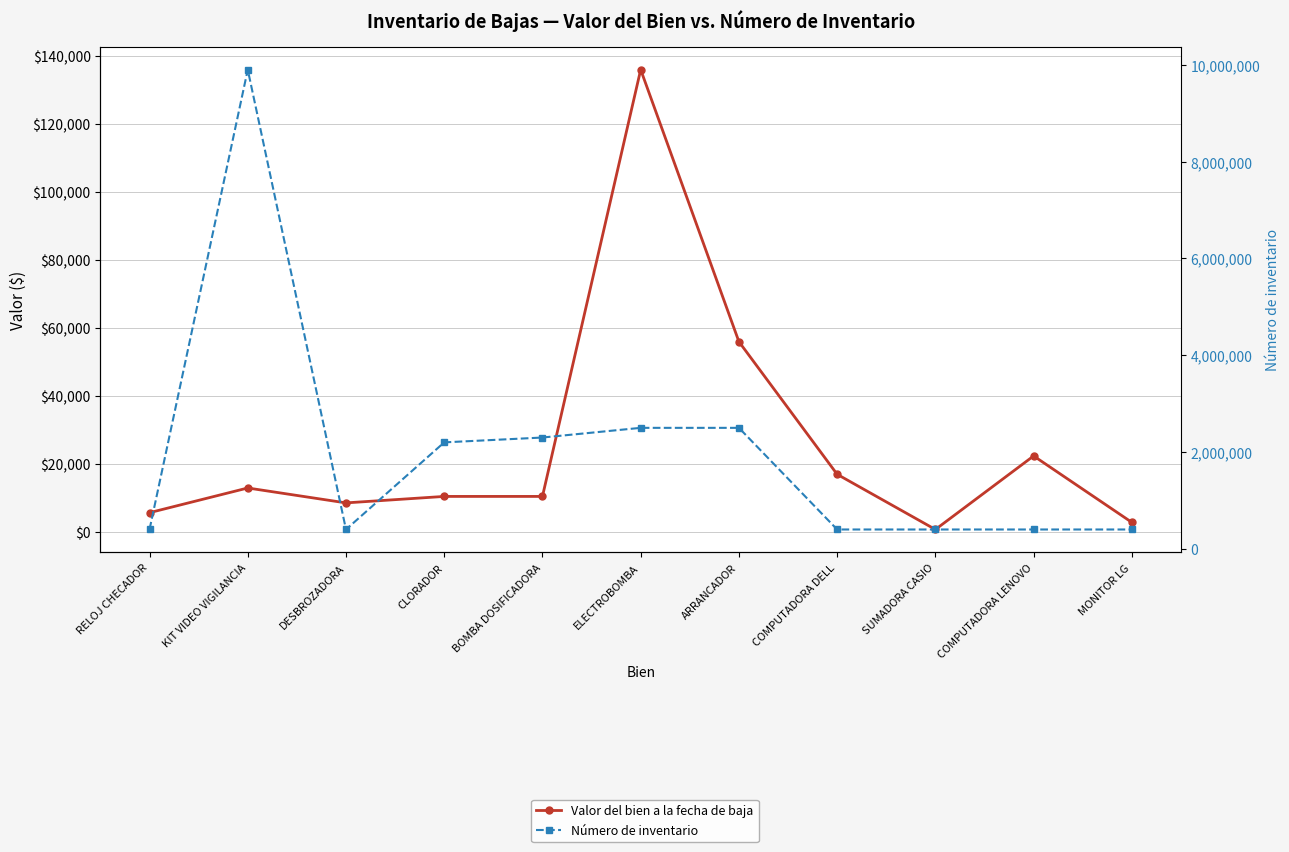

At which category is the sum across all series the highest?

KIT VIDEO VIGILANCIA